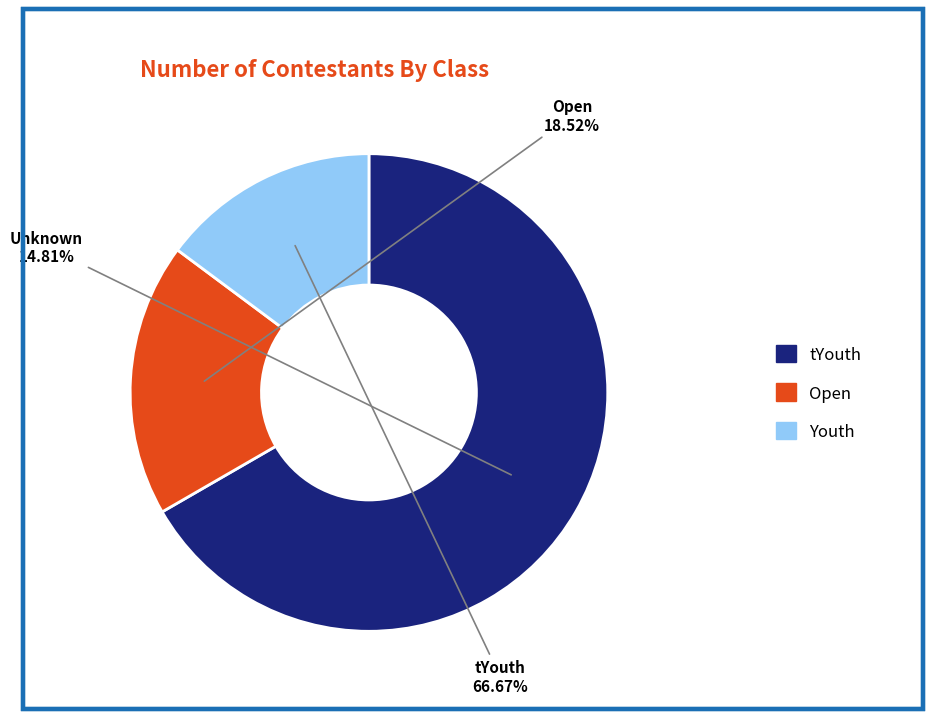

Does Youth account for over 50% of the chart?

No